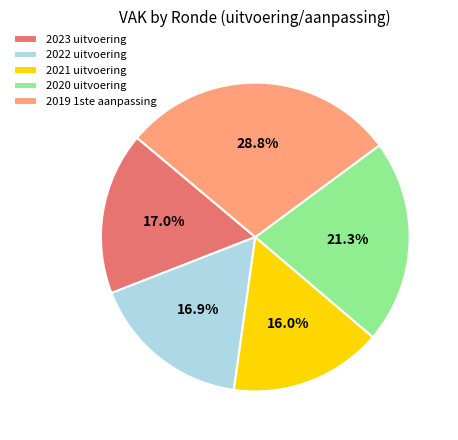

To the nearest percent, what portion does 2019 1ste aanpassing represent?

29%